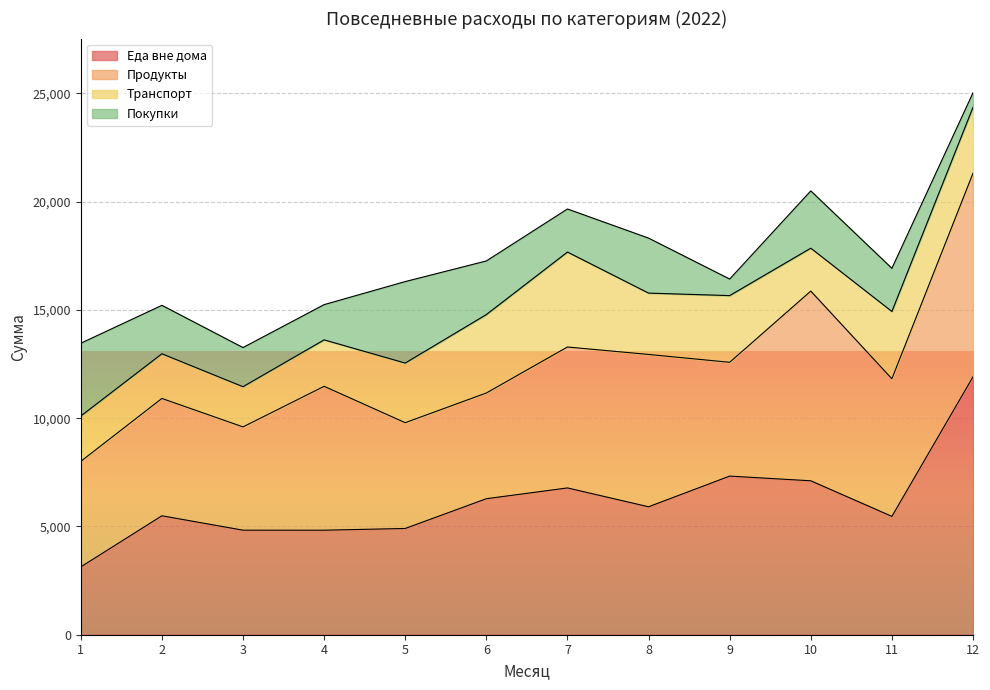

What is the sum of all Покупки values?

25878